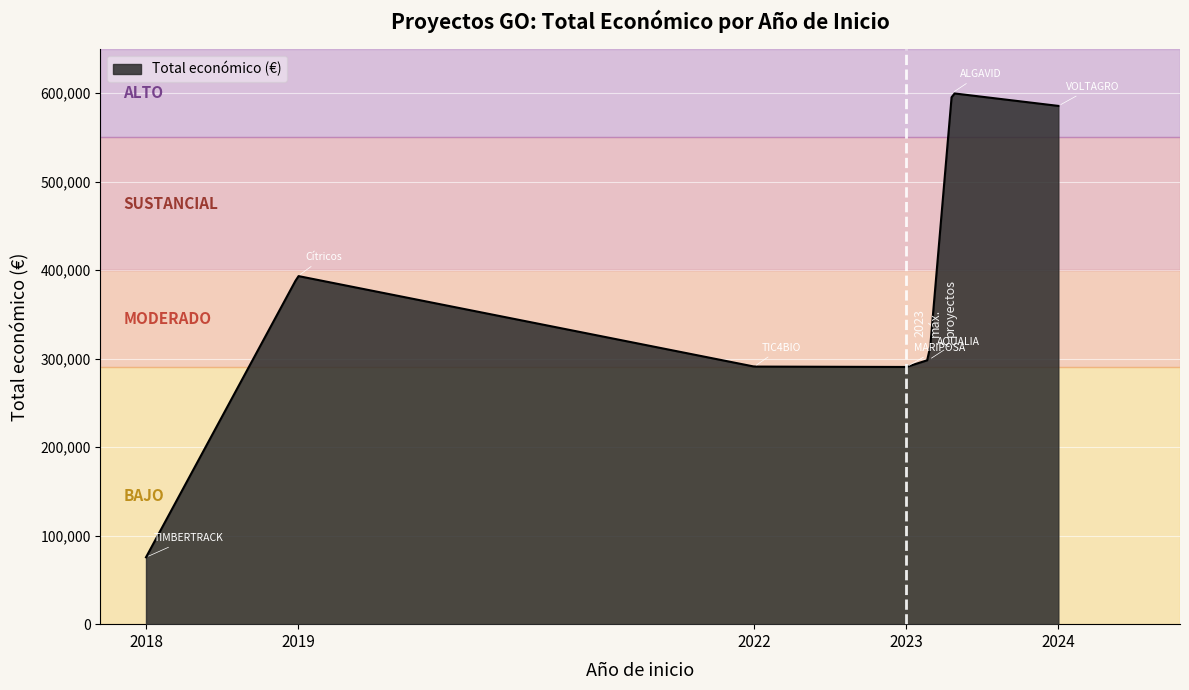

What is the difference between the maximum and minimum values?

523942.8